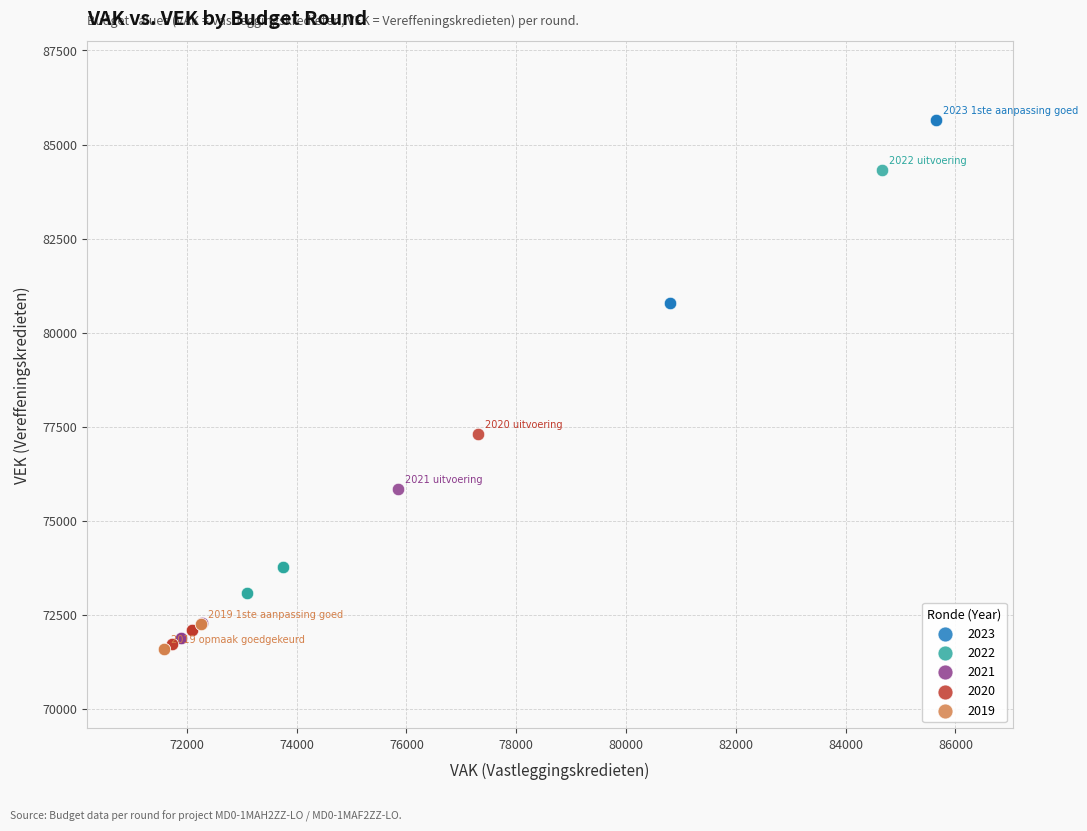

Which series reaches the maximum Y coordinate?

2023